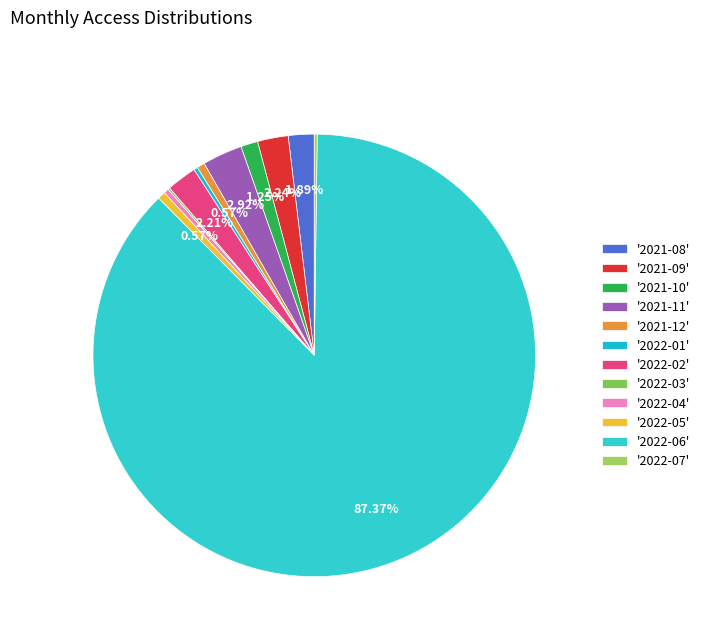

Which category has the smallest portion of the pie?

2022-03